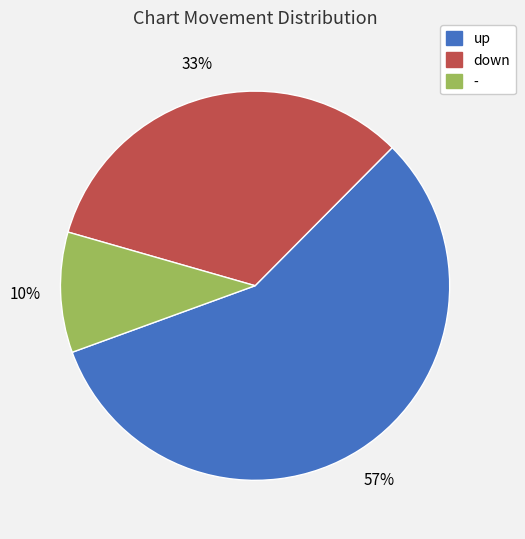

True or false: - accounts for 24% of the total.

False